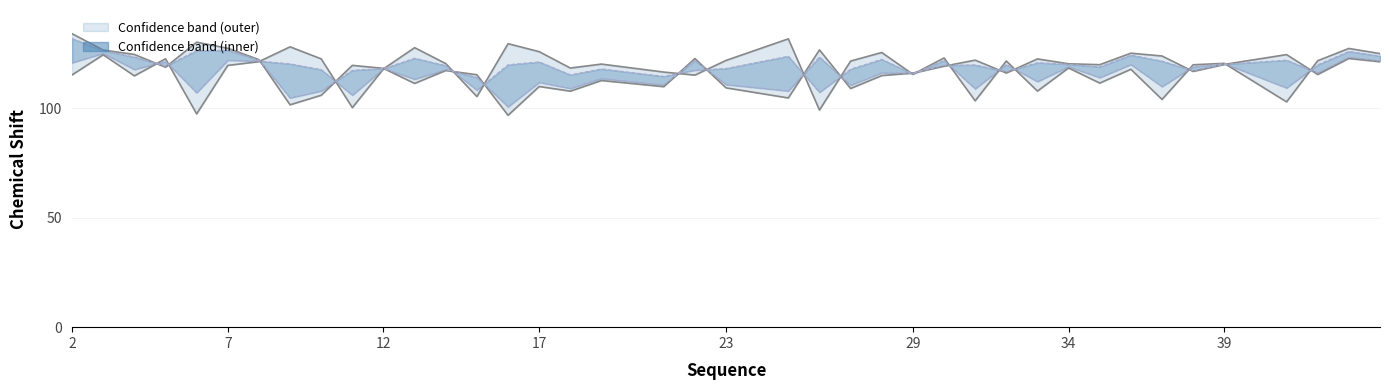

What is the average value of the Y_shift series?

117.5